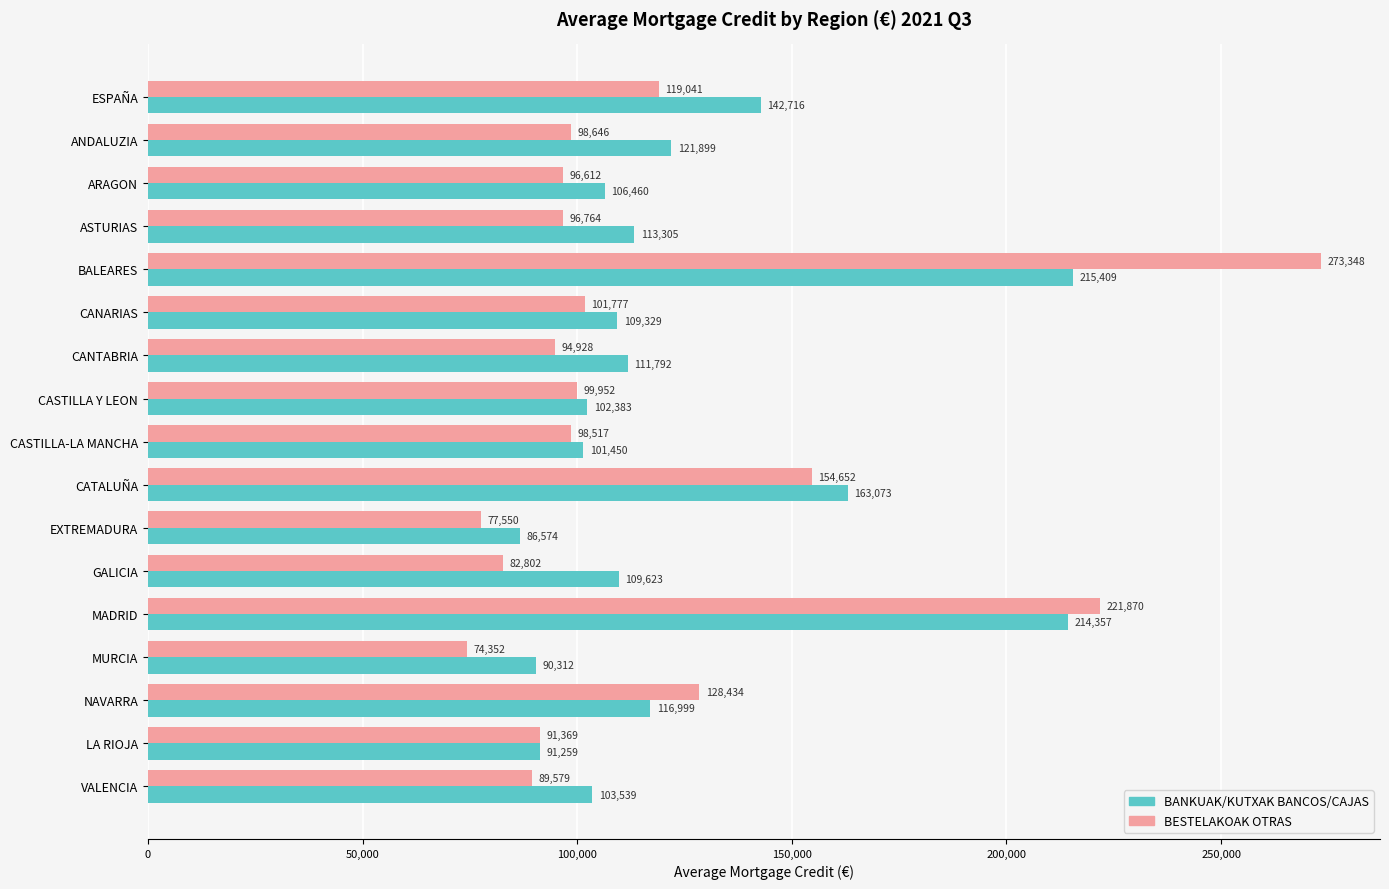

List the labels in order of BESTELAKOAK OTRAS value, smallest first.

MURCIA, EXTREMADURA, GALICIA, VALENCIA, LA RIOJA, CANTABRIA, ARAGON, ASTURIAS, CASTILLA-LA MANCHA, ANDALUZIA, CASTILLA Y LEON, CANARIAS, ESPAÑA, NAVARRA, CATALUÑA, MADRID, BALEARES